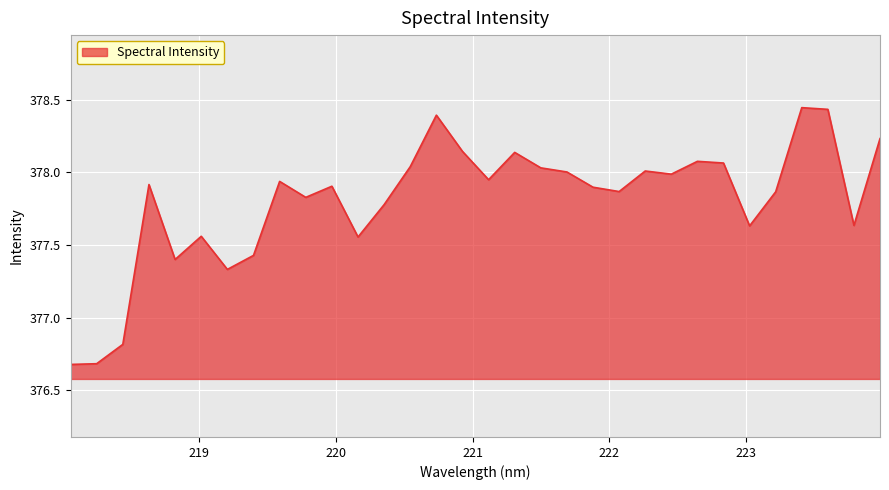

What is the difference between the maximum and minimum values?

1.8